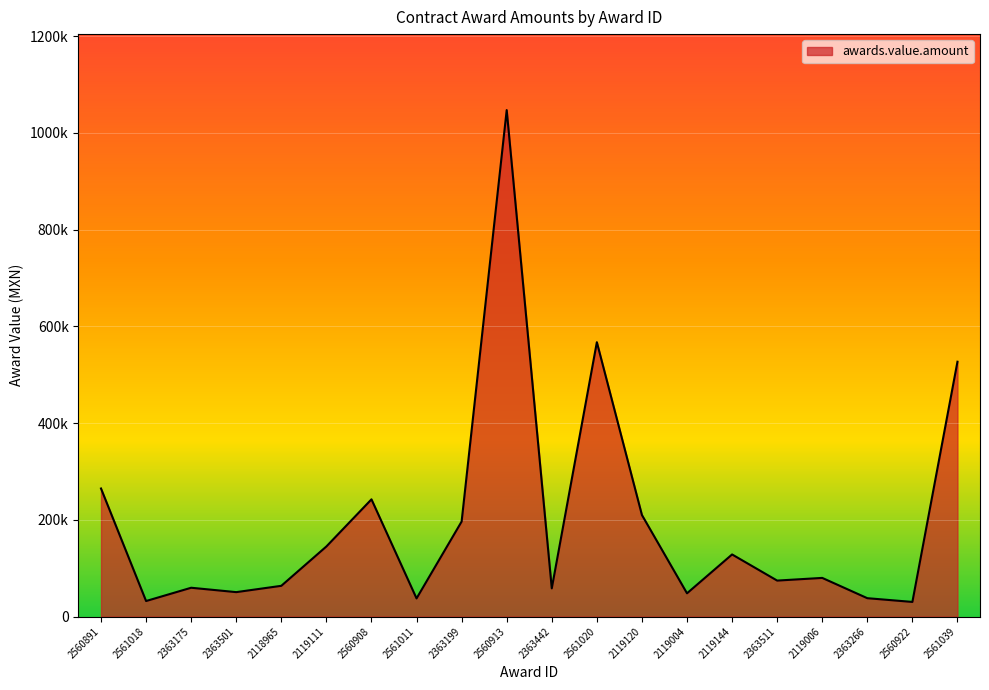

Approximately how many times larger is the value at 2363175 compared to 2363511?

0.8